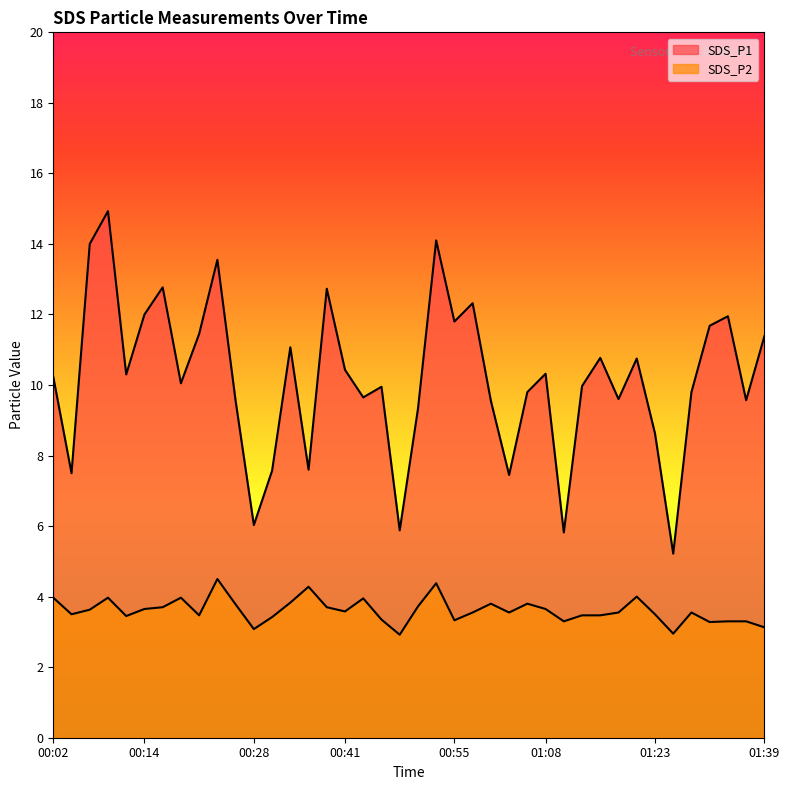

Reading left to right, extract all data points from this chart.

SDS_P1: 10.2	7.5	14.0	14.9	10.3	12.0	12.8	10.1	11.4	13.6	9.6	6.0	7.6	11.1	7.6	12.7	10.4	9.7	9.9	5.9	9.3	14.1	11.8	12.3	9.6	7.5	9.8	10.3	5.8	10.0	10.8	9.6	10.8	8.6	5.2	9.8	11.7	11.9	9.6	11.4
SDS_P2: 4.0	3.5	3.6	4.0	3.5	3.6	3.7	4.0	3.5	4.5	3.8	3.1	3.4	3.8	4.3	3.7	3.6	4.0	3.4	2.9	3.7	4.4	3.3	3.5	3.8	3.5	3.8	3.6	3.3	3.5	3.5	3.5	4.0	3.5	3.0	3.5	3.3	3.3	3.3	3.1